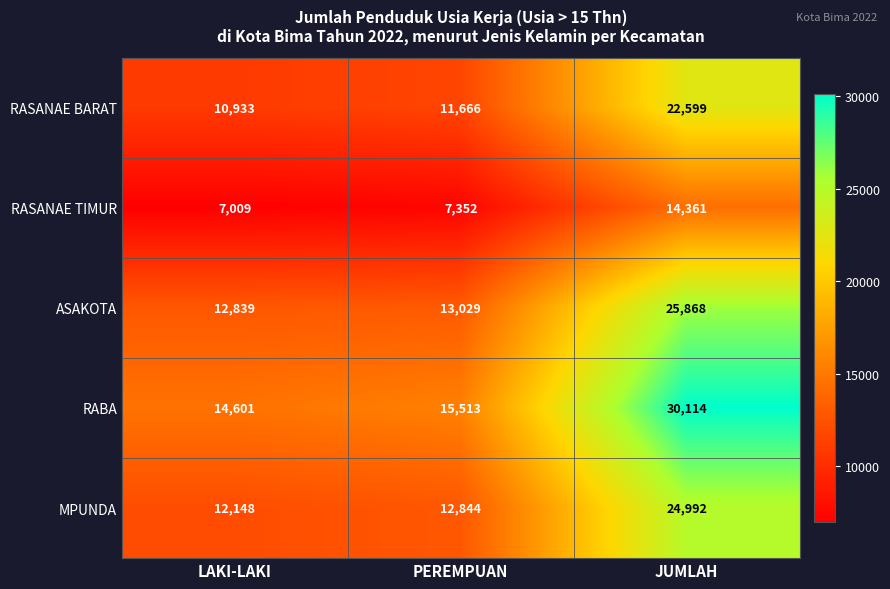

True or false: RABA has a value of 5784 at LAKI-LAKI.

False